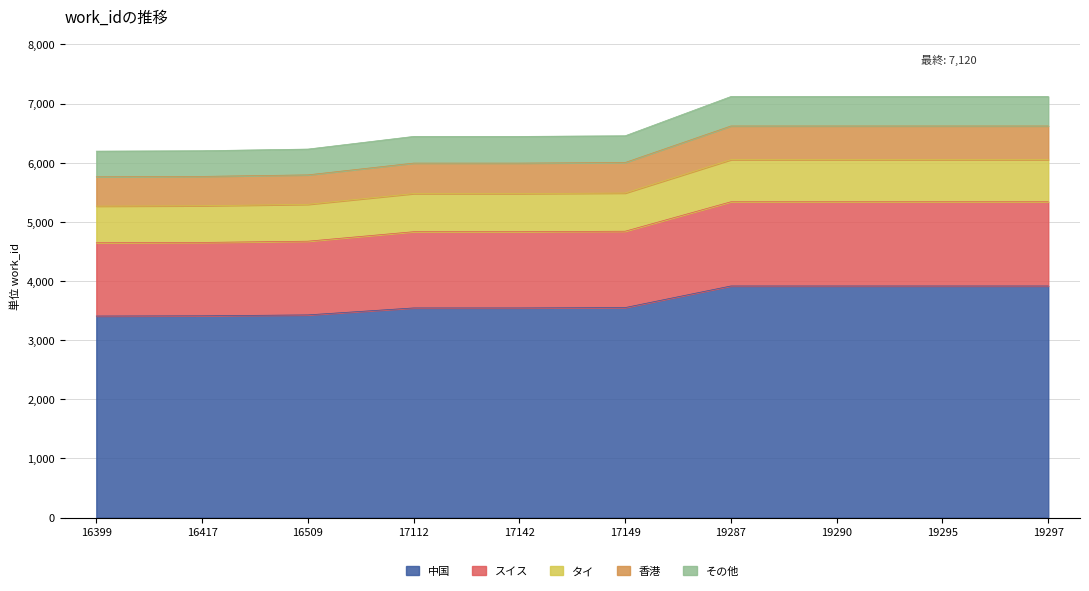

Count the number of categories in the chart.

10